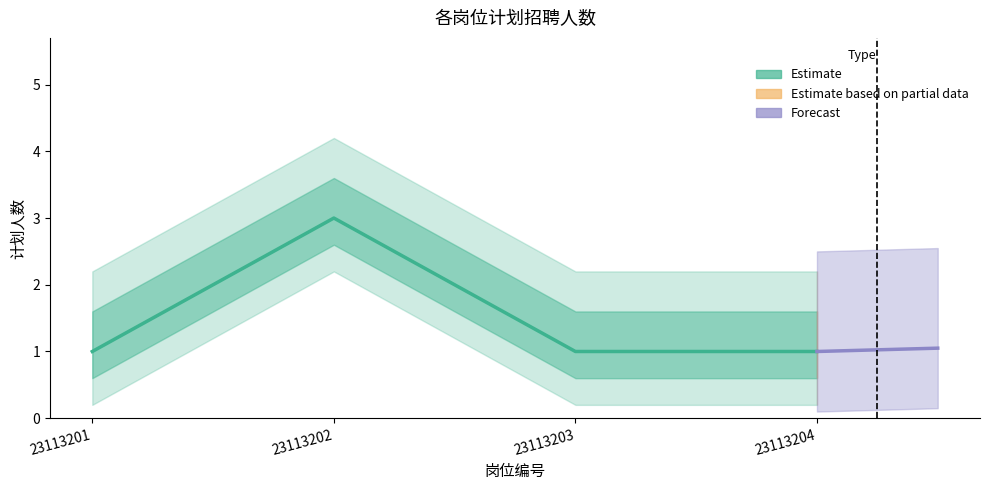

Rank the categories by value from highest to lowest.

23113202, 23113201, 23113203, 23113204